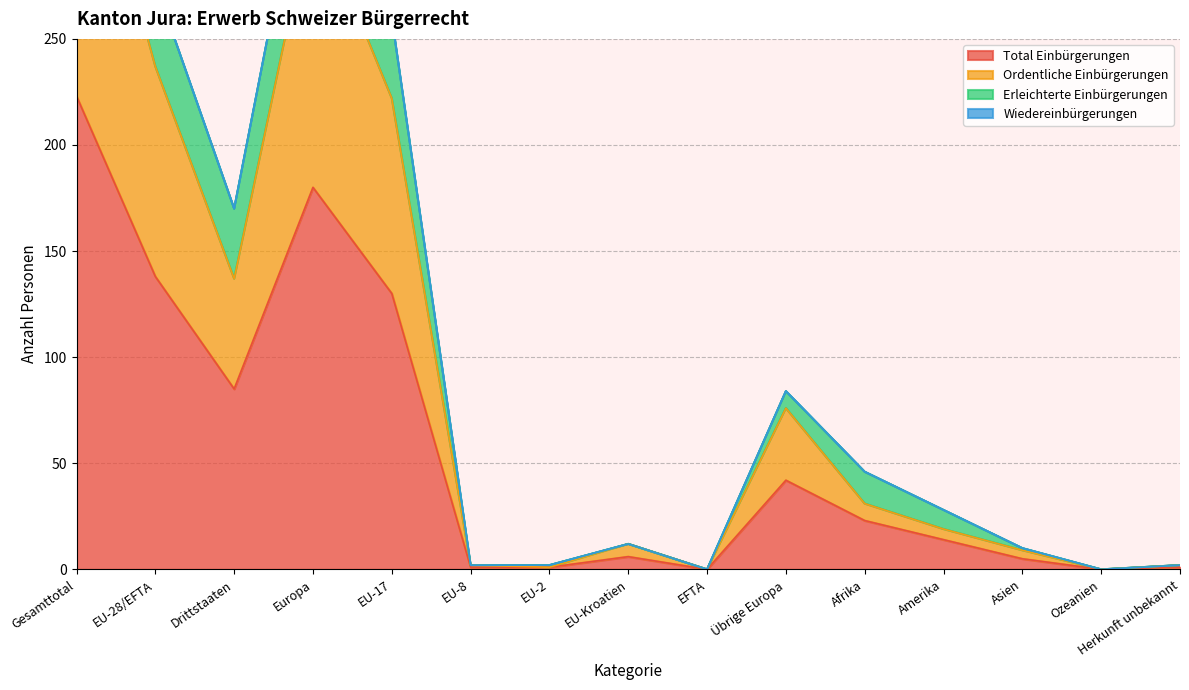

What is the difference between the second highest and second lowest values in the Total Einbürgerungen series?

180